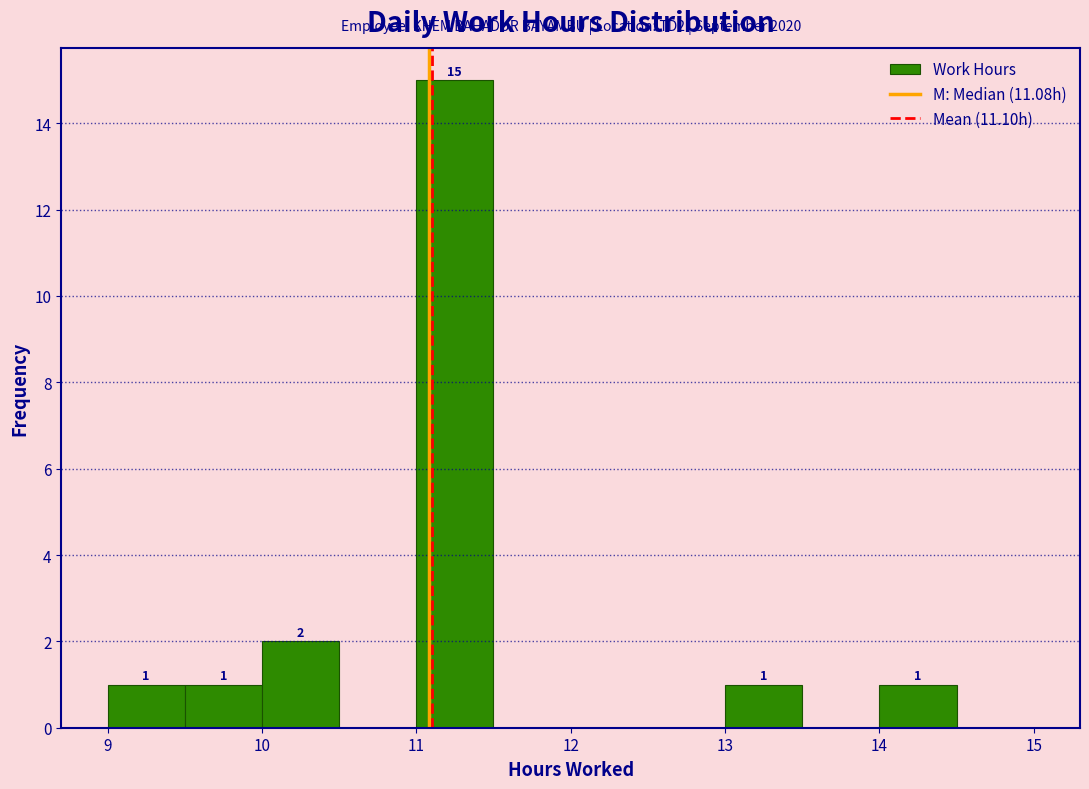

Which range on the x-axis has the tallest bar?

11.0 to 11.5